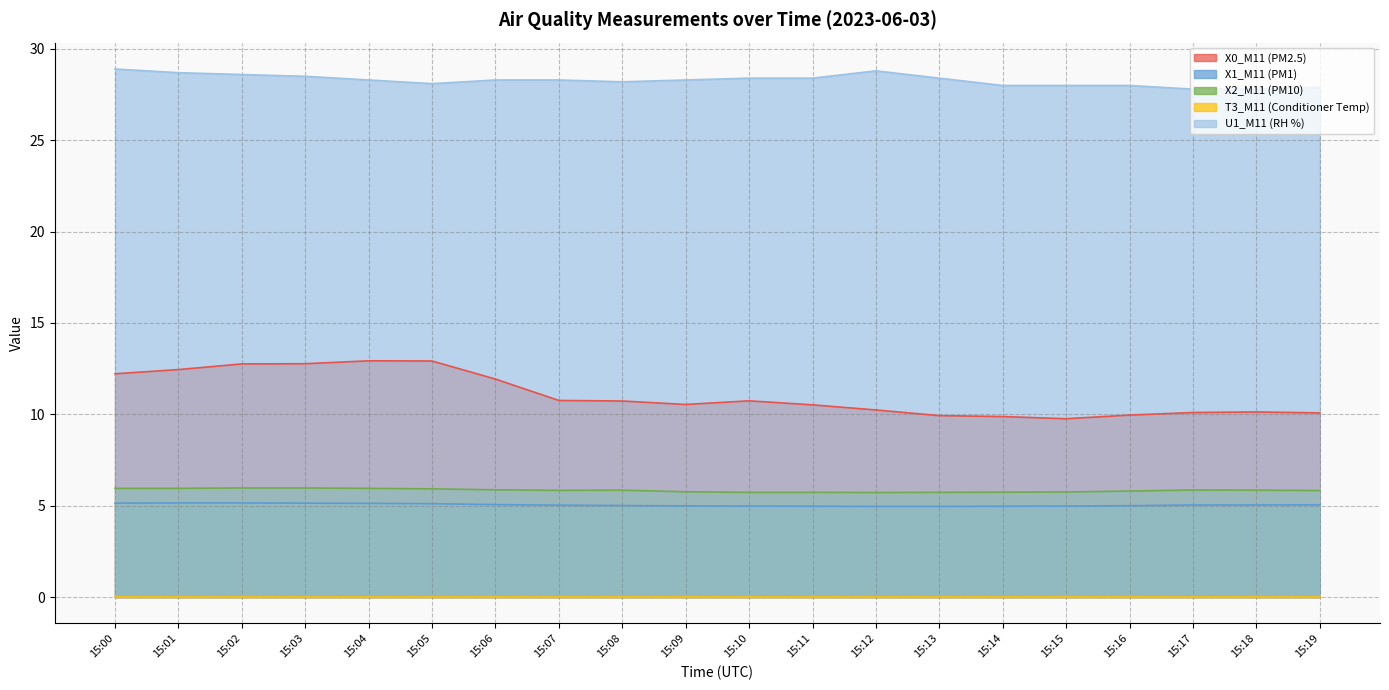

What is the lowest value of the U1_M11 (RH %) series?

27.8